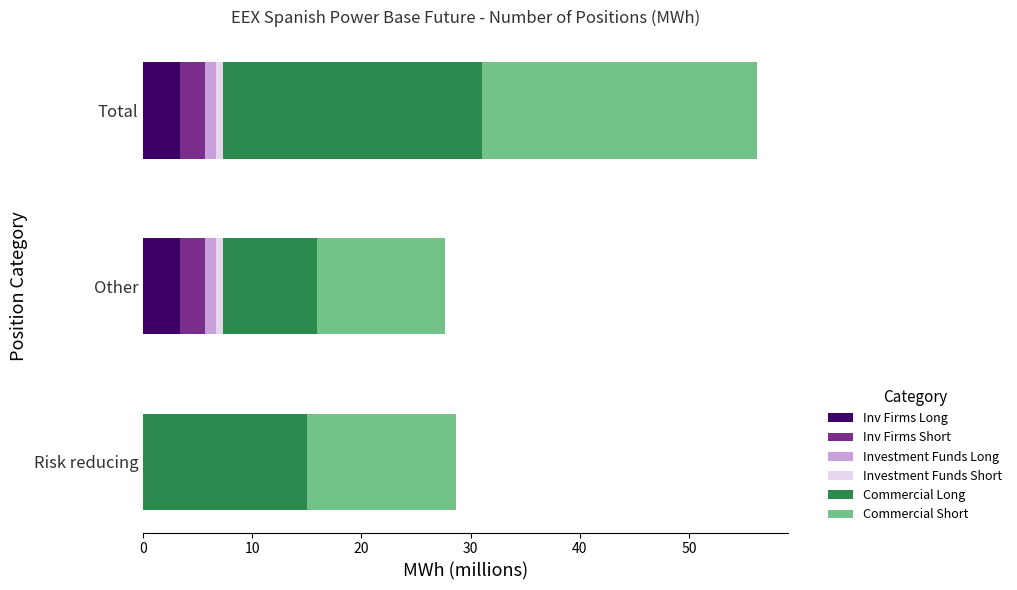

What is the highest value of the Inv Firms Long series?

3.4